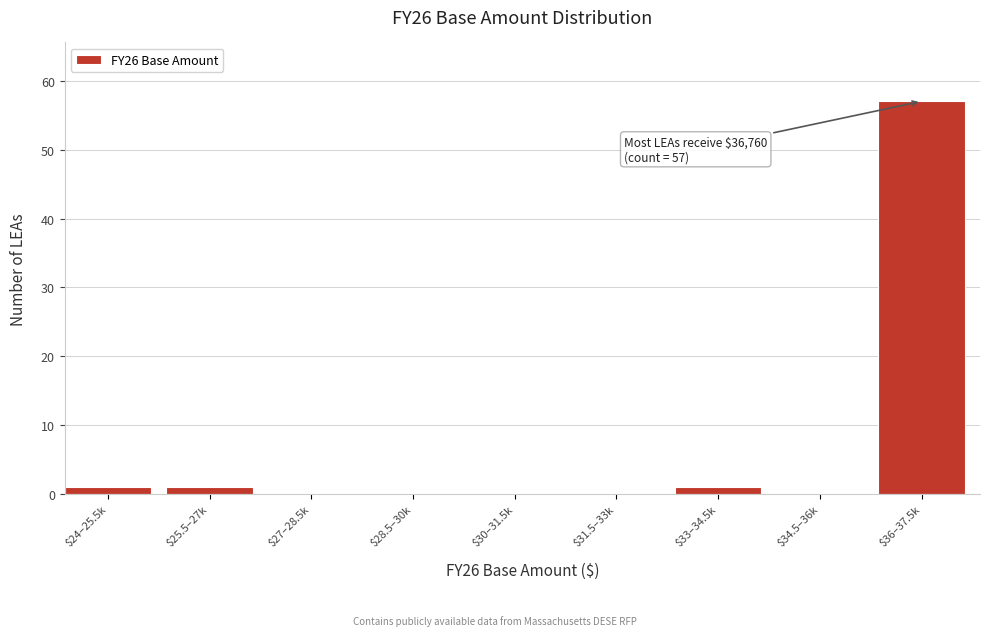

What is the maximum value shown in the chart?

57